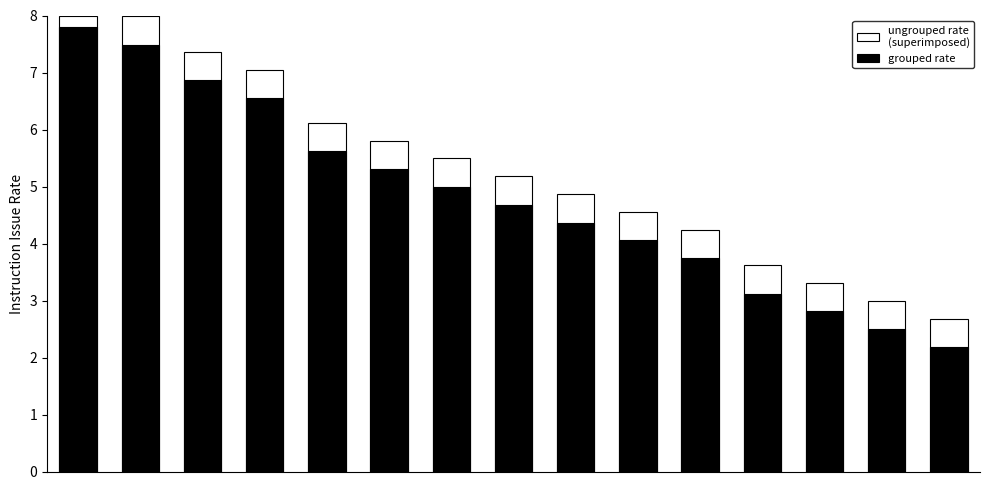

Reading right to left, list all the values displayed in this chart.

ungrouped rate
(superimposed): 2.7	3.0	3.3	3.6	4.2	4.6	4.9	5.2	5.5	5.8	6.1	7.1	7.4	8.0	8.0
grouped rate: 2.2	2.5	2.8	3.1	3.7	4.1	4.4	4.7	5.0	5.3	5.6	6.6	6.9	7.5	7.8